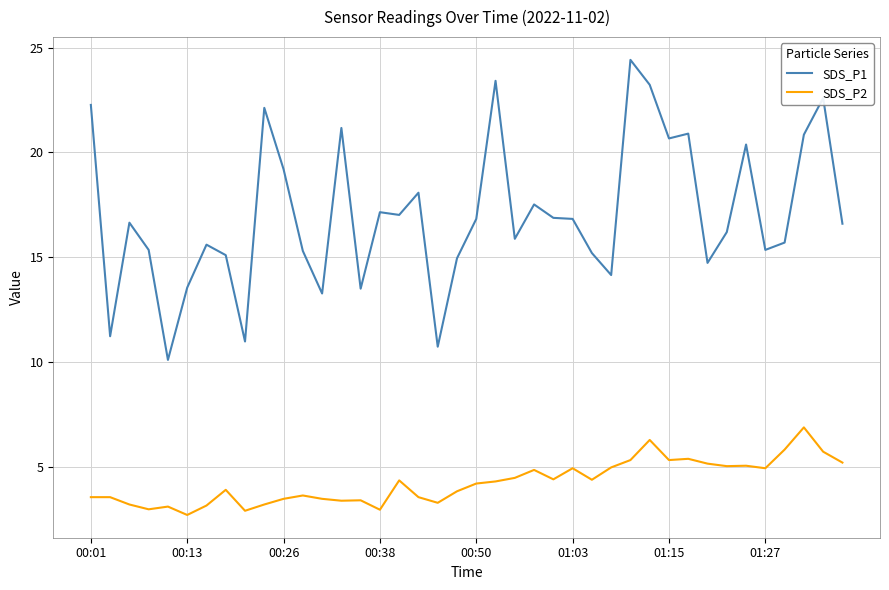

How many values in the SDS_P1 series are below 16?

18